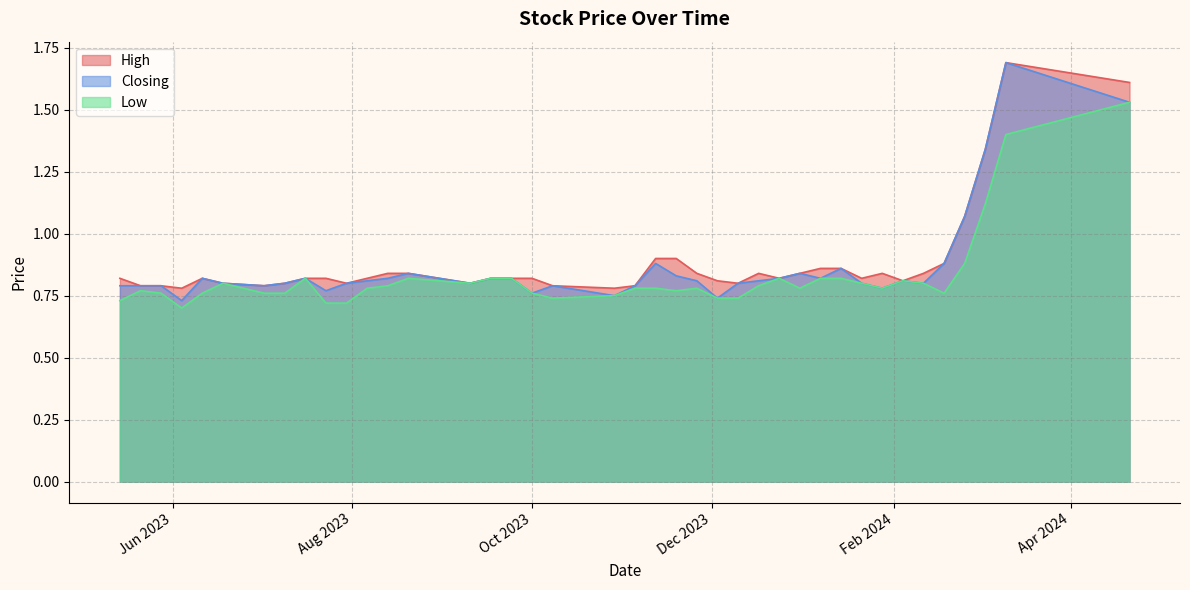

Is it true that Closing equals 0.8 at 13/08/2023?

True